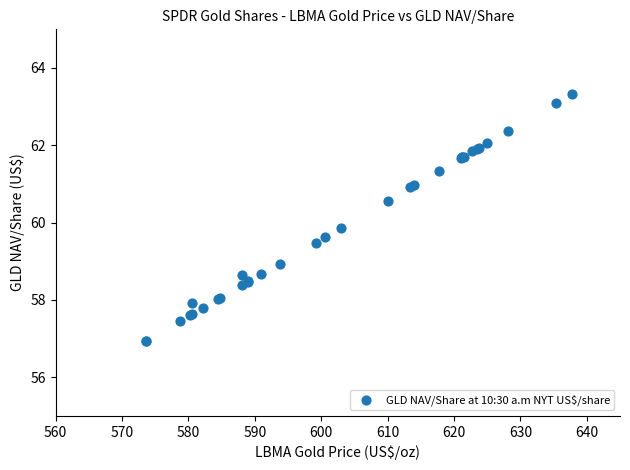

What Y value in the scatter plot is closest to 60?

59.9